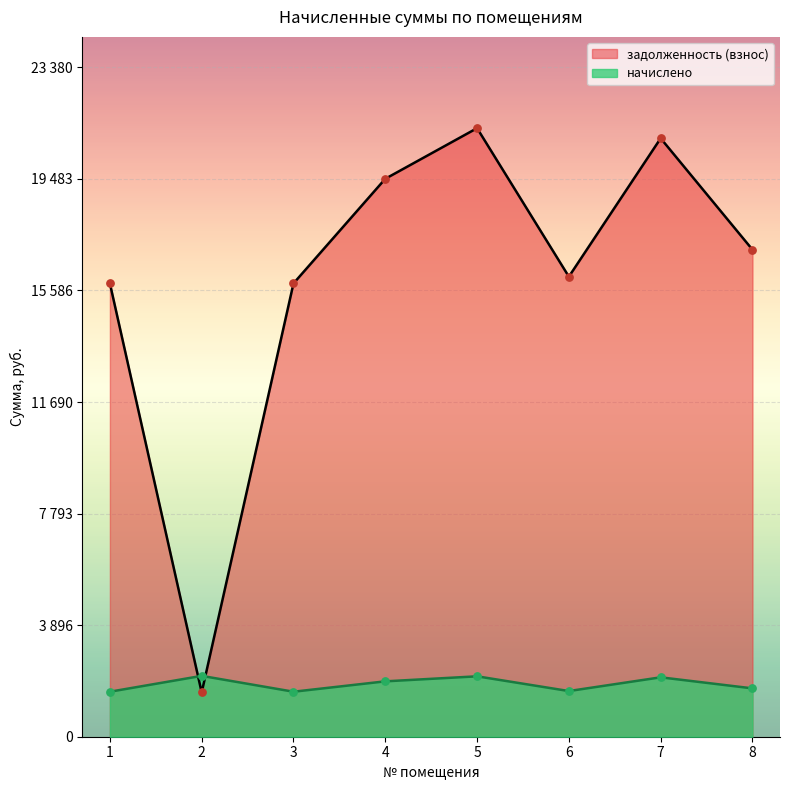

Which series reaches the minimum Y coordinate?

задолженность (взнос)